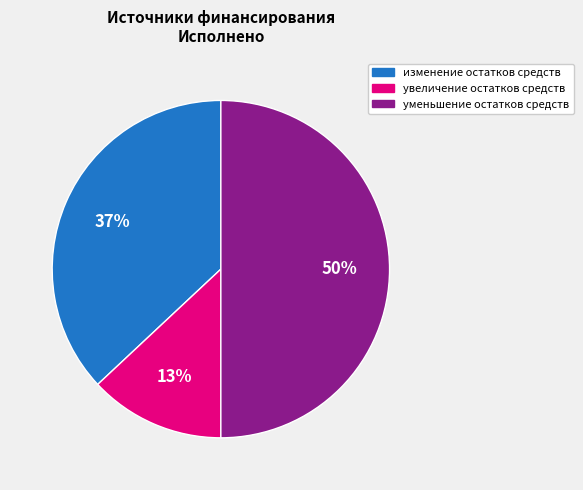

To the nearest percent, what is the average slice percentage?

33%